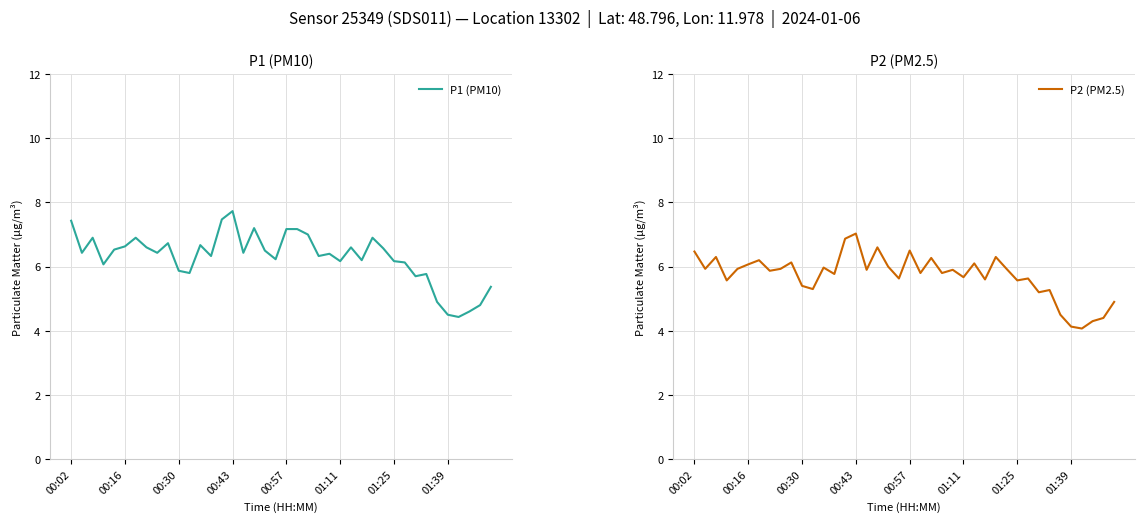

True or false: P2 (PM2.5) has a value of 8.7 at 01:11.

False